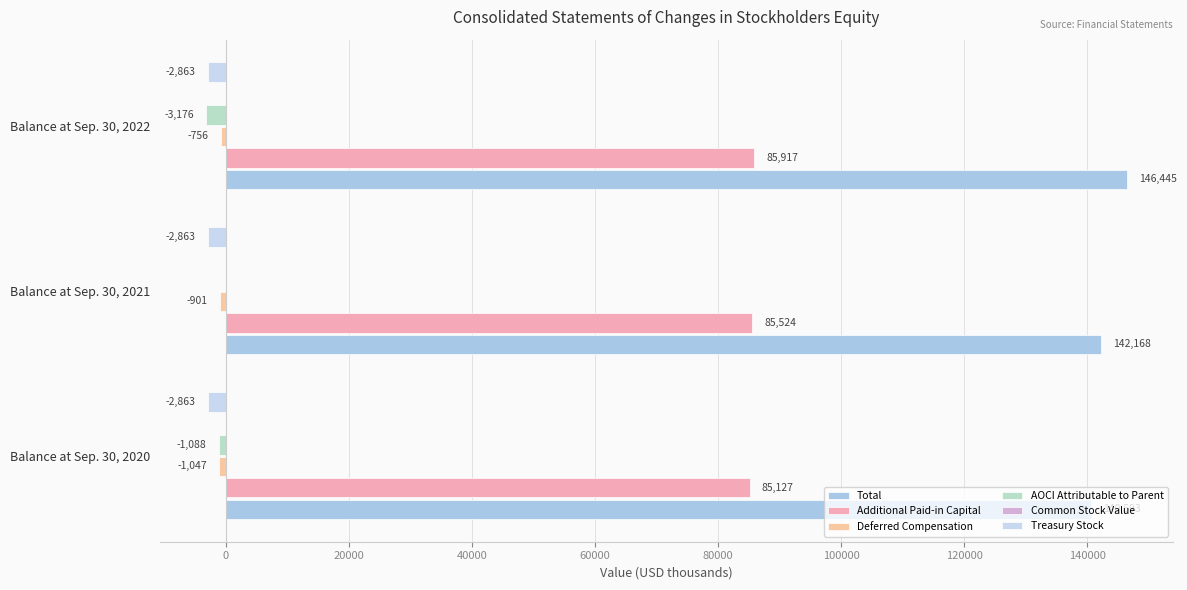

Reading right to left, list all the values displayed in this chart.

Total: 146445.0	142168.0	140593.0
Additional Paid-in Capital: 85917.0	85524.0	85127.0
Deferred Compensation: -756.0	-901.0	-1047.0
AOCI Attributable to Parent: -3176.0	36.0	-1088.0
Common Stock Value: 0.1	0.1	0.1
Treasury Stock: 0.1	0.1	0.1